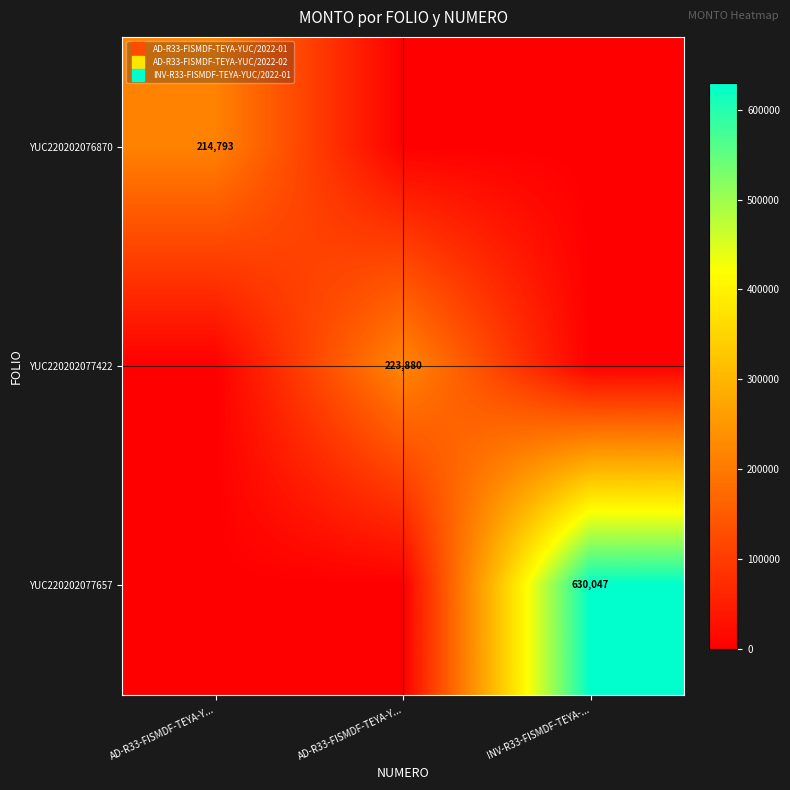

What is the difference between the maximum and minimum values in the YUC220202077657 series?

630046.6